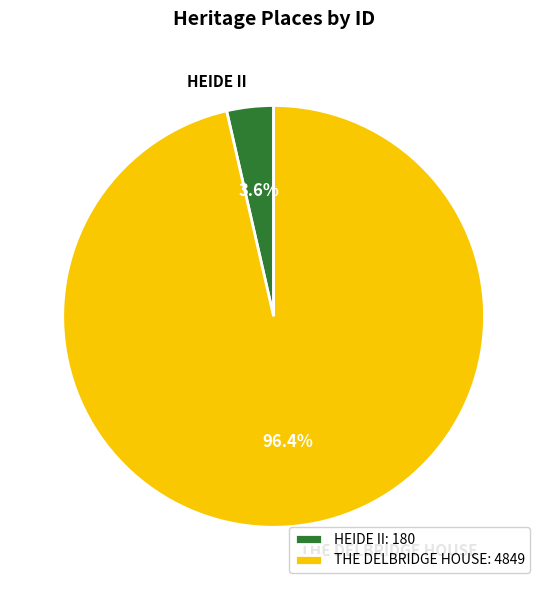

Which category has the biggest portion of the pie?

THE DELBRIDGE HOUSE